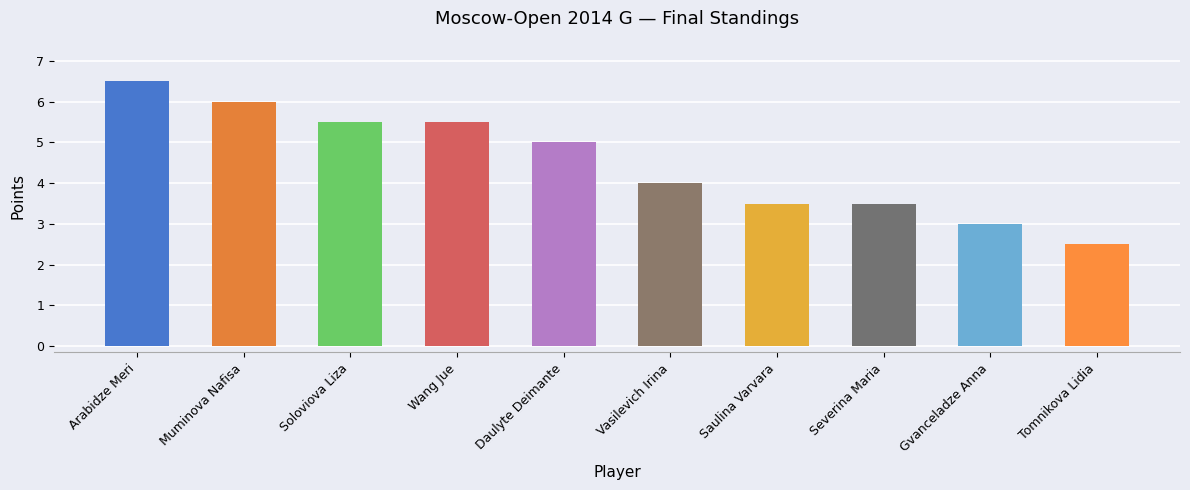

Where is the data nearest to the value 4?

Vasilevich Irina